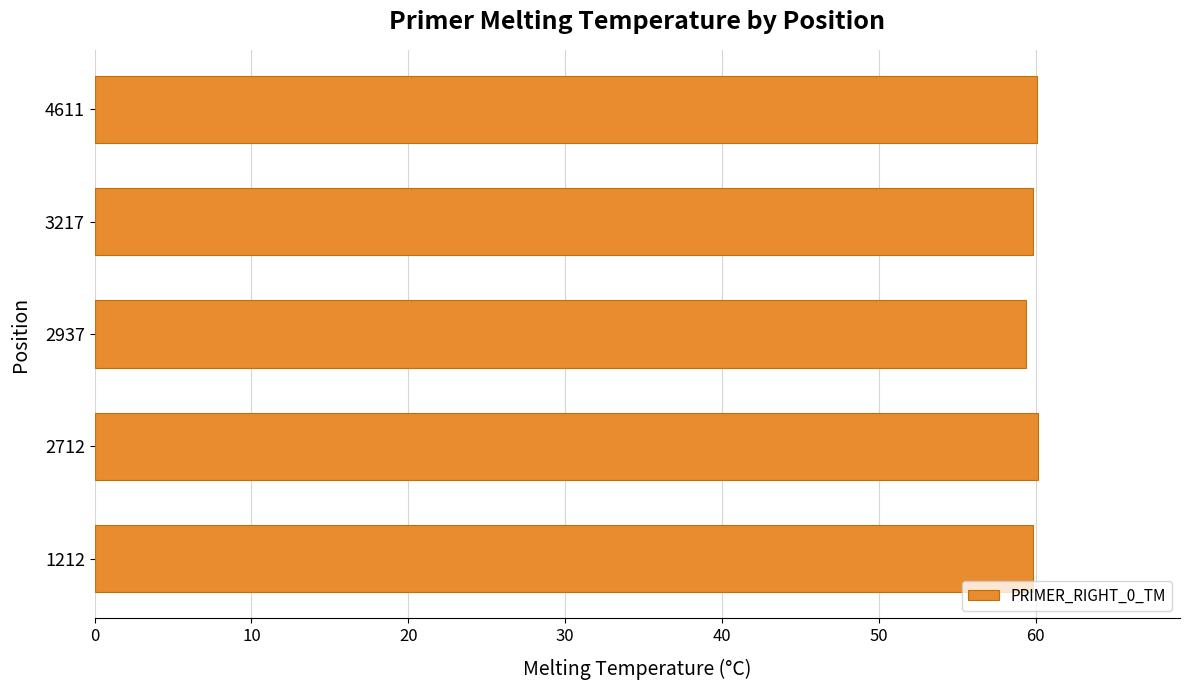

What is the sum of all values?

299.3